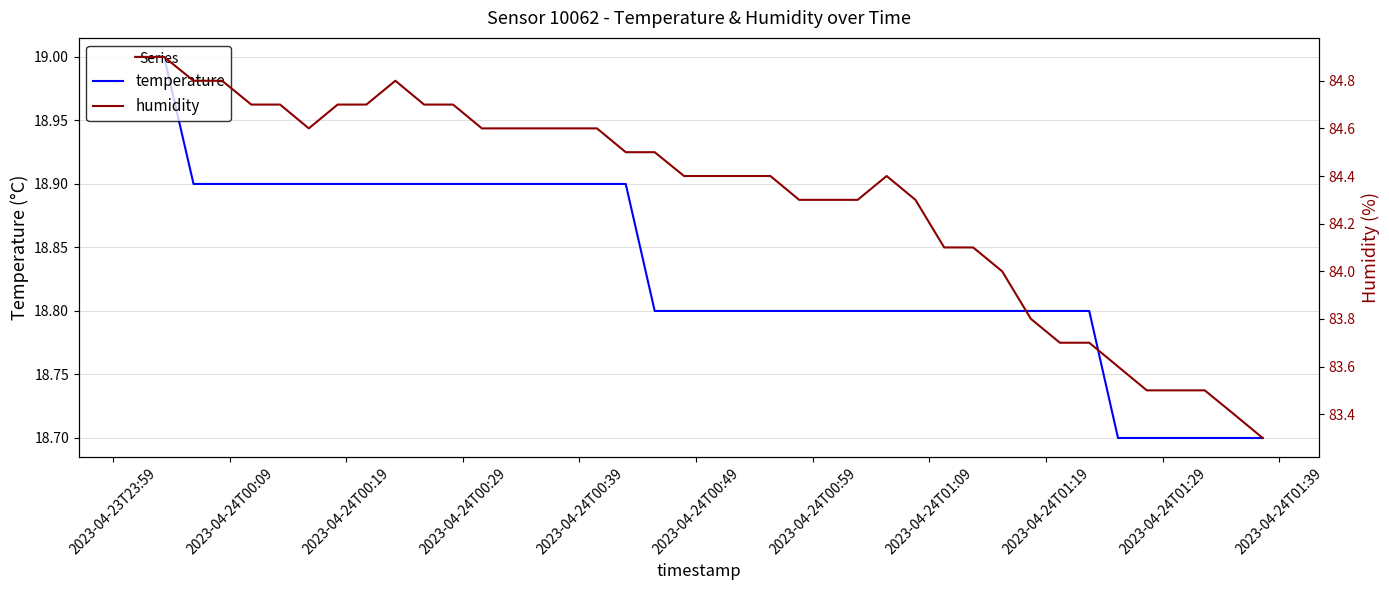

List the series in order of their peak value, lowest first.

temperature, humidity